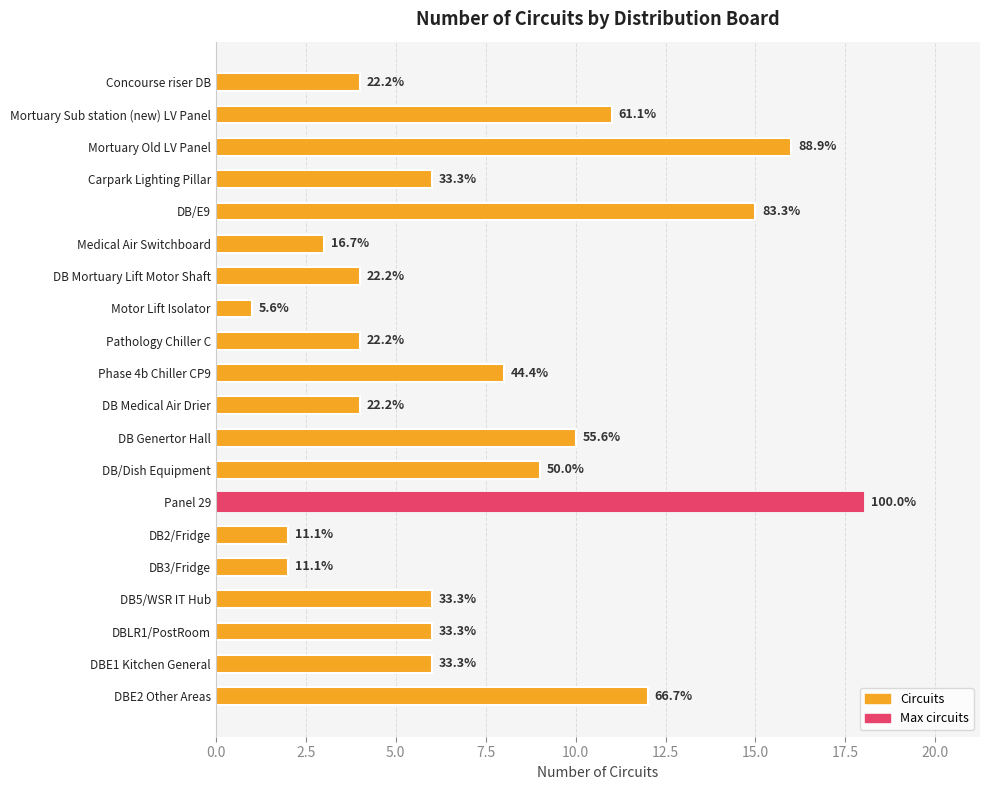

Are the bars horizontal?

Yes